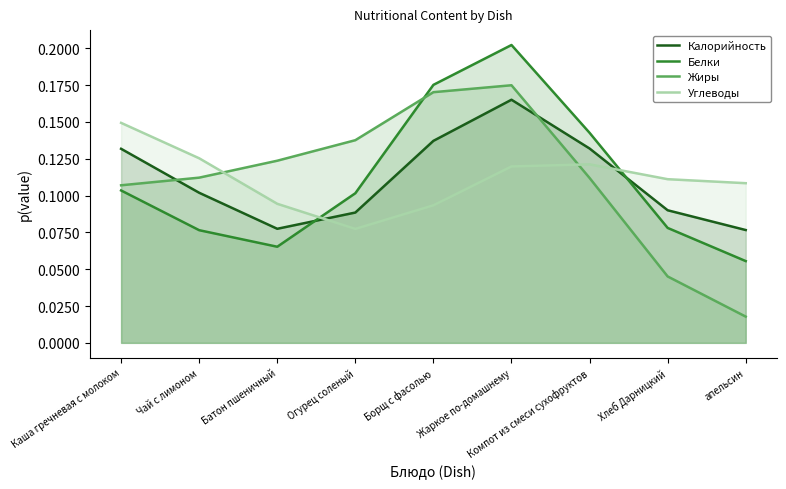

Between which two adjacent categories do Калорийность and Жиры first intersect?

Каша гречневая с молоком and Чай с лимоном